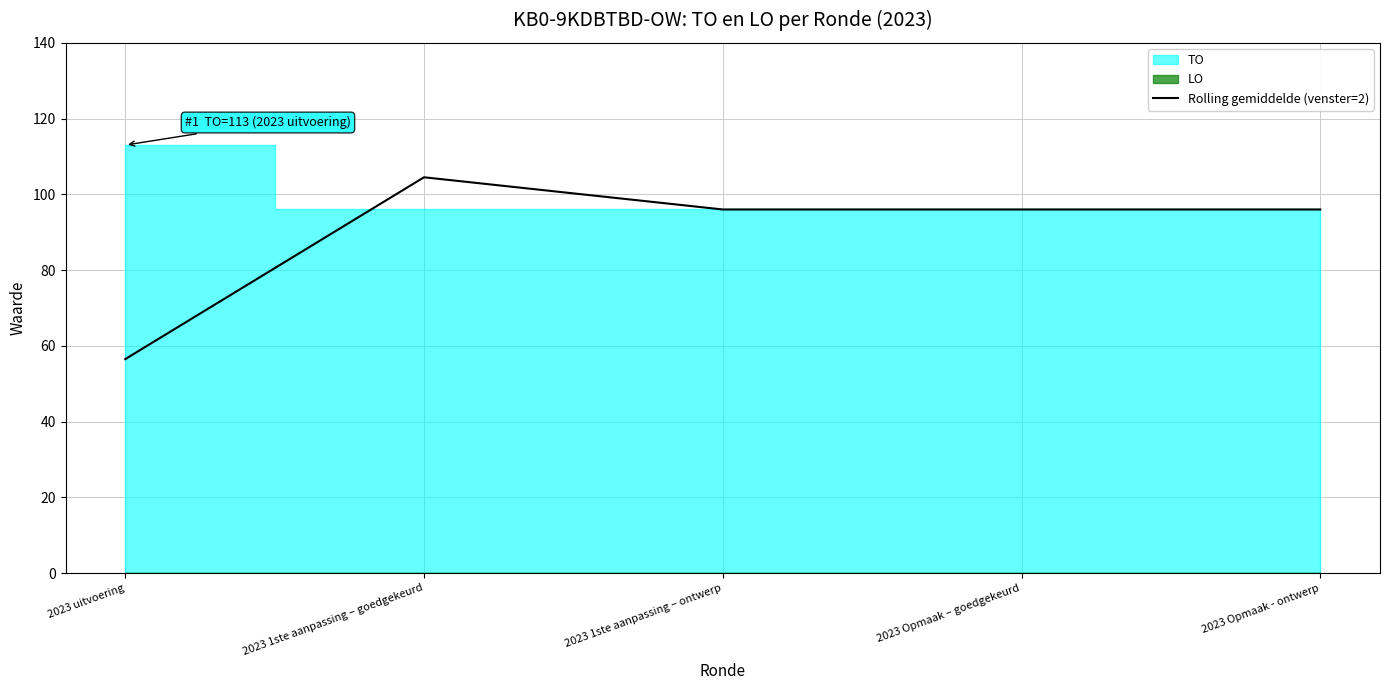

What is the label of the 5th point from the left?

2023 Opmaak - ontwerp